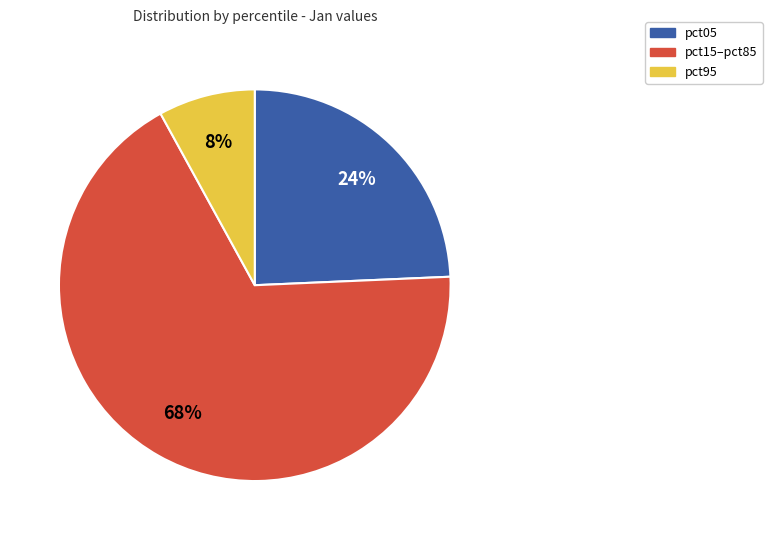

Rank the categories by value from lowest to highest.

pct95, pct05, pct15–pct85